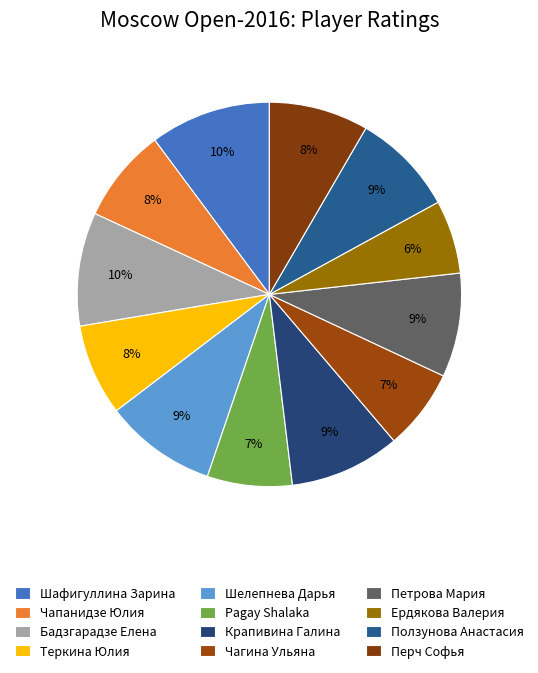

Combined, do Теркина Юлия and Чагина Ульяна account for over 50%?

No